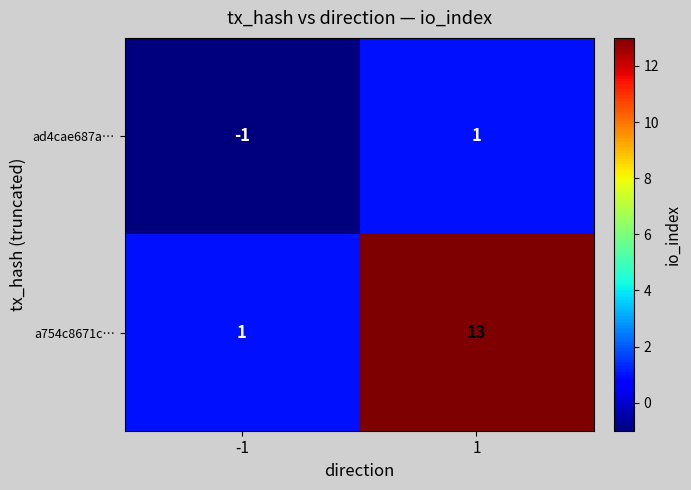

Rank the series at 1 from highest to lowest value.

a754c8671c…, ad4cae687a…